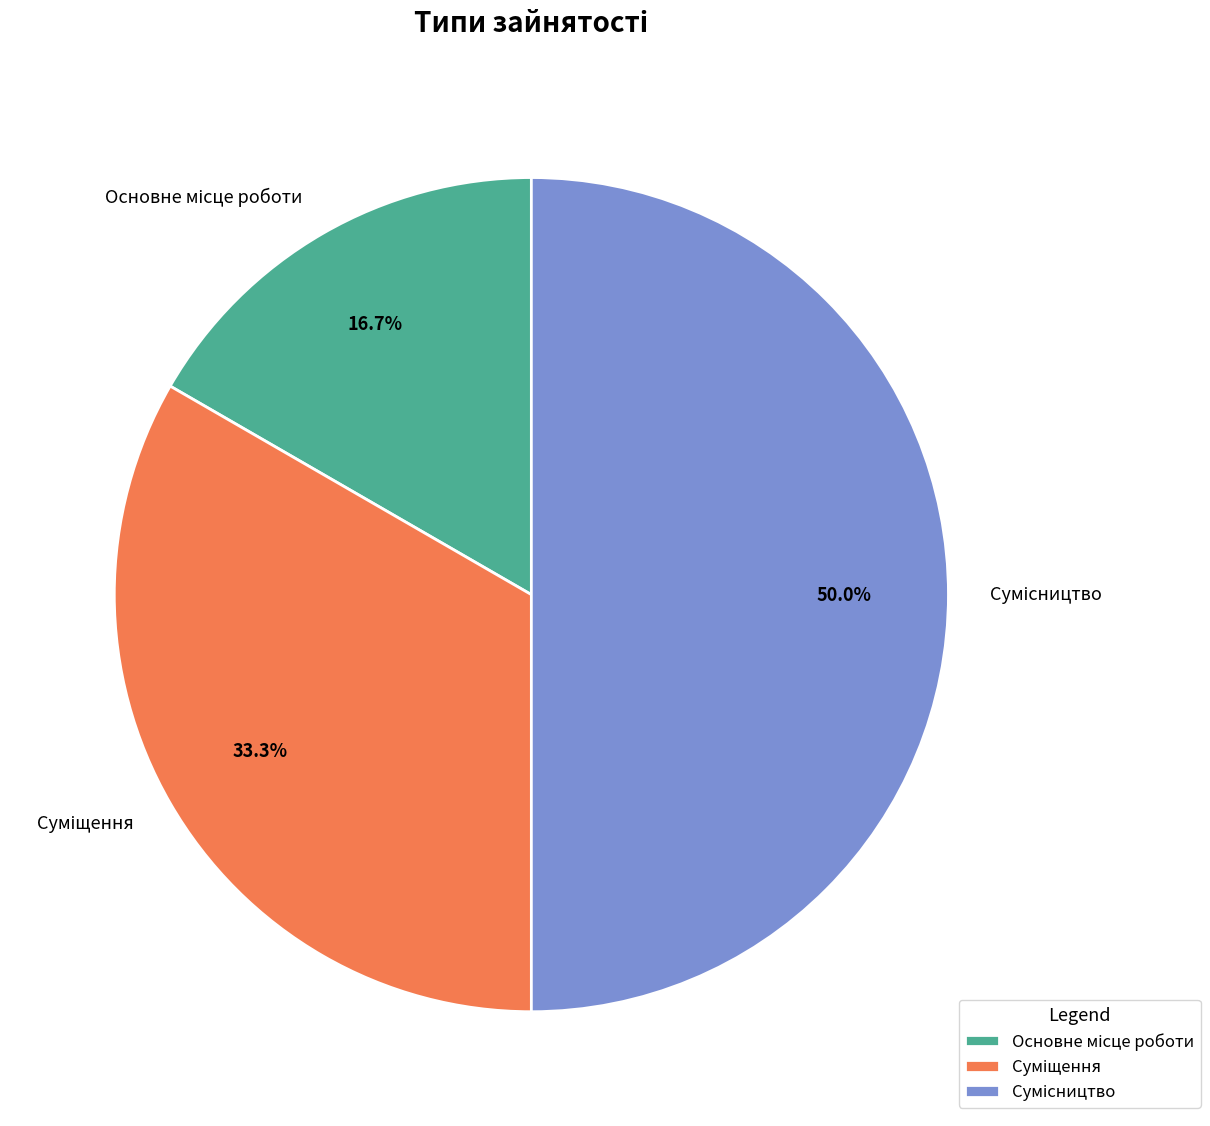

What is the change in value from Суміщення to Сумісництво?

+1